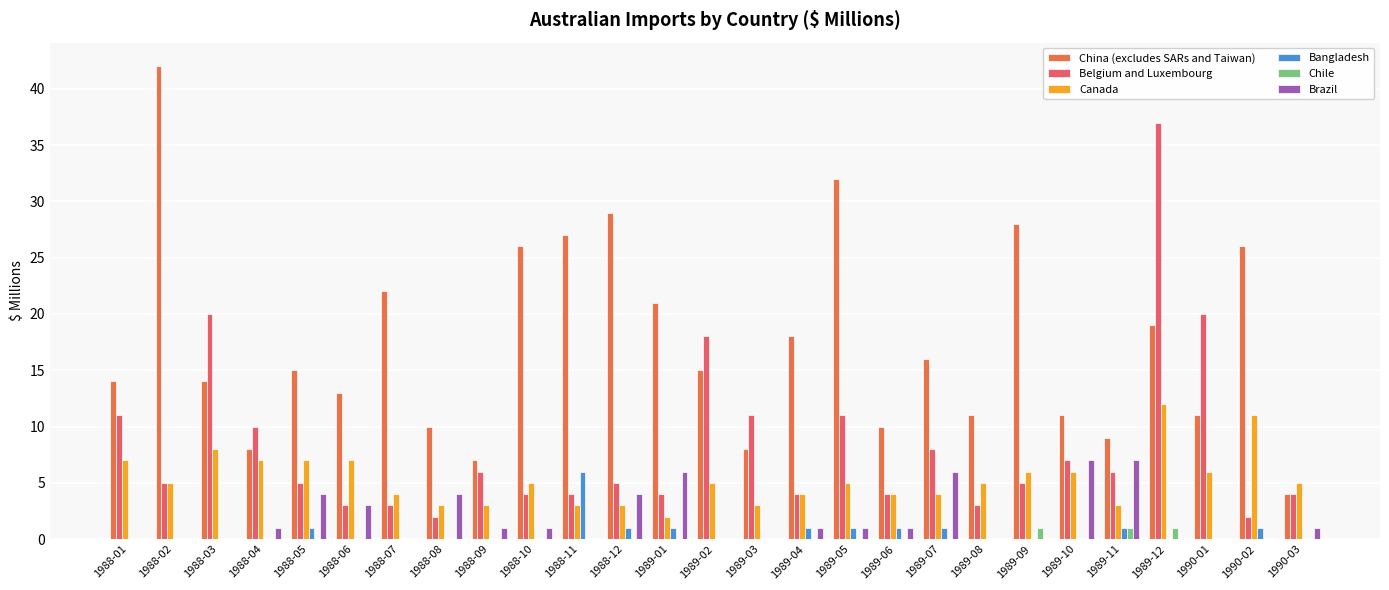

Are the bars horizontal?

No